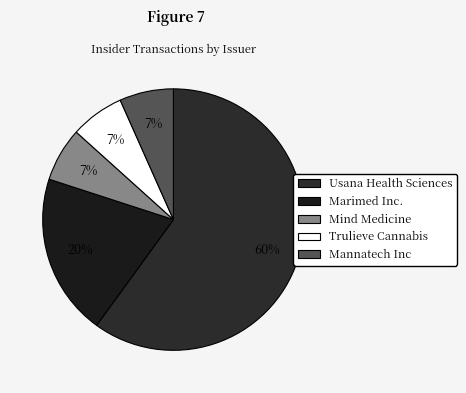

Which category has the biggest portion of the pie?

Usana Health Sciences Inc